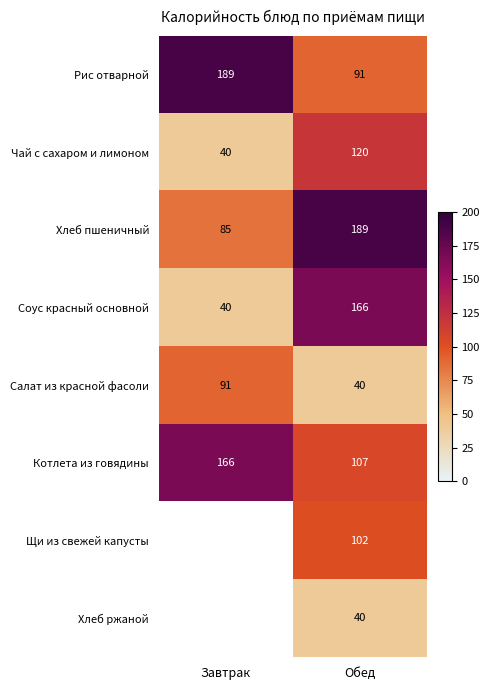

Is it true that Салат из красной фасоли equals 21 at Обед?

False